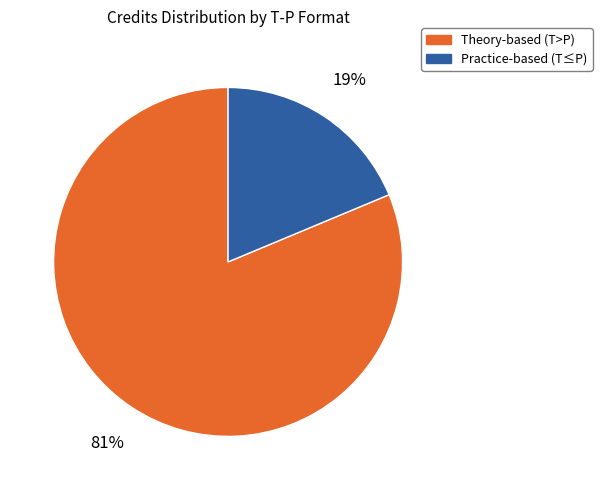

To the nearest percent, what is the average slice percentage?

50%